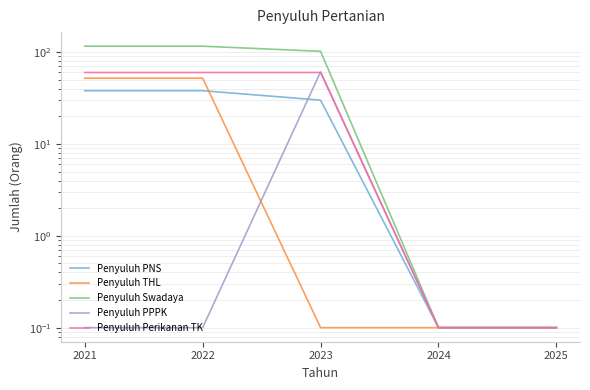

How many distinct data groups are displayed?

5